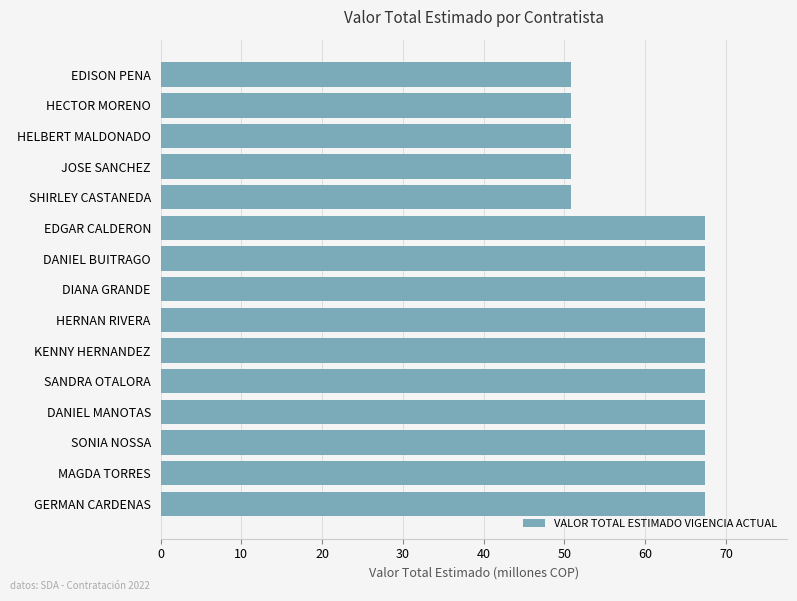

What is the smallest value displayed?

50.8